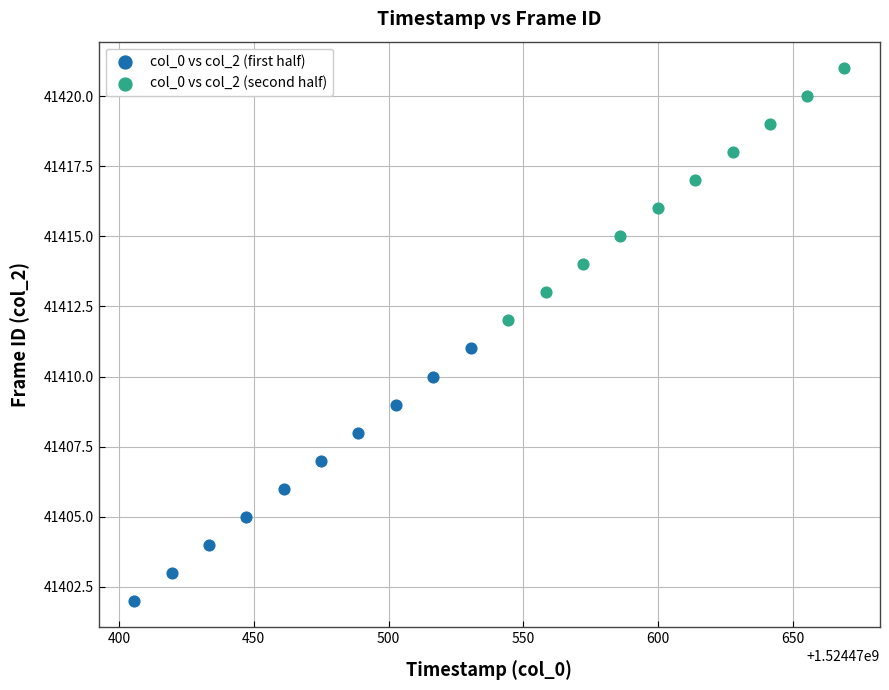

Which series reaches the maximum Y coordinate?

col_0 vs col_2 (second half)